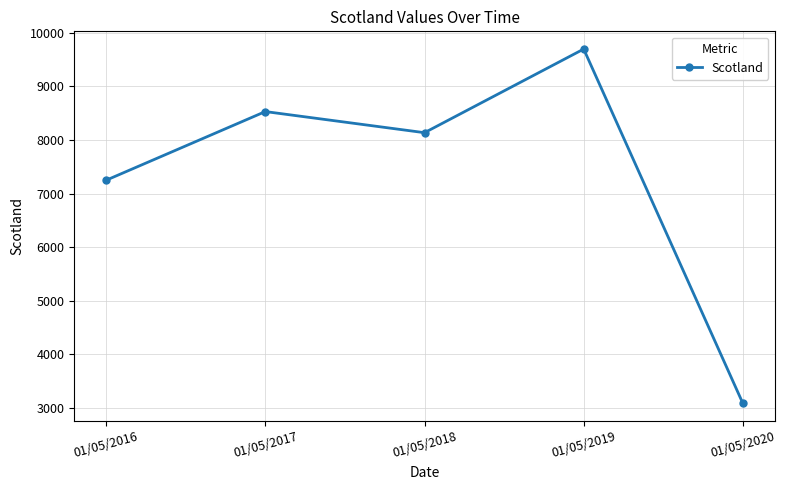

Where is the first local maximum?

01/05/2017